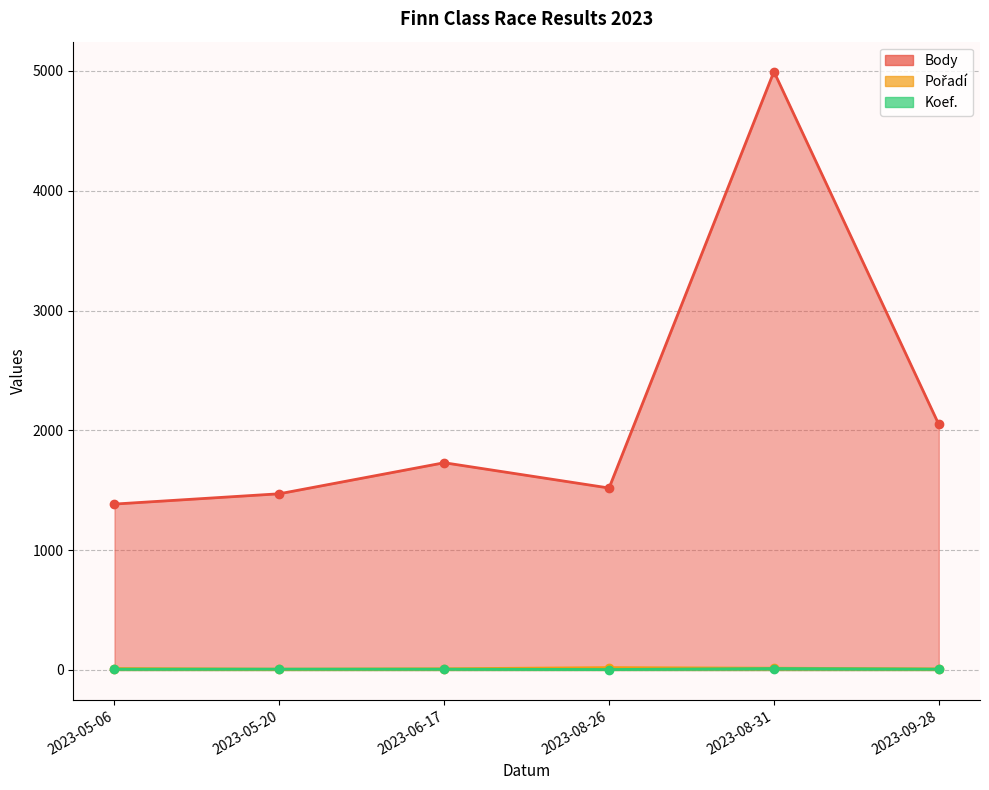

What is the sum of all Body values?

13150